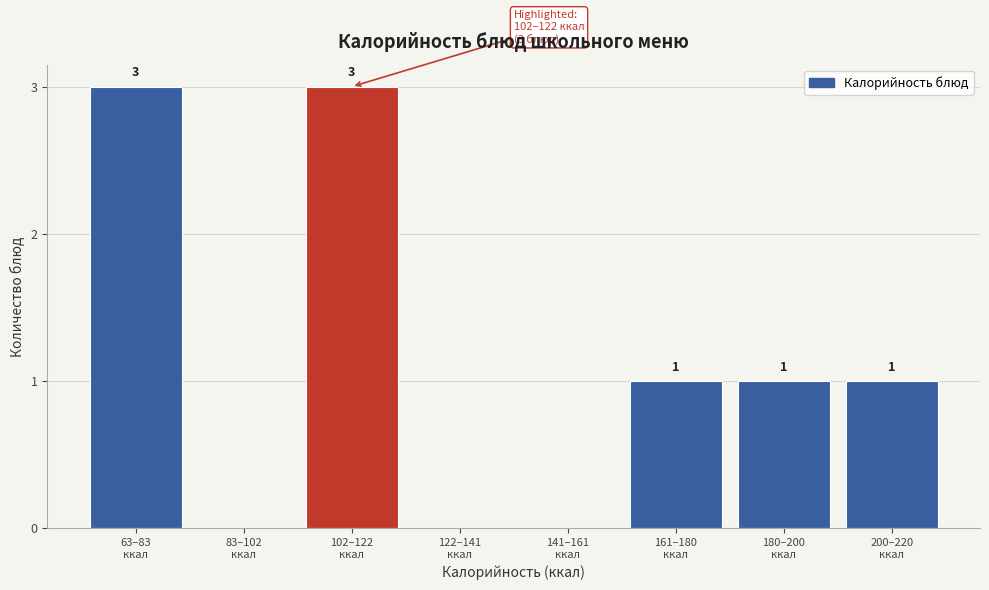

What is the sum of all values?

9